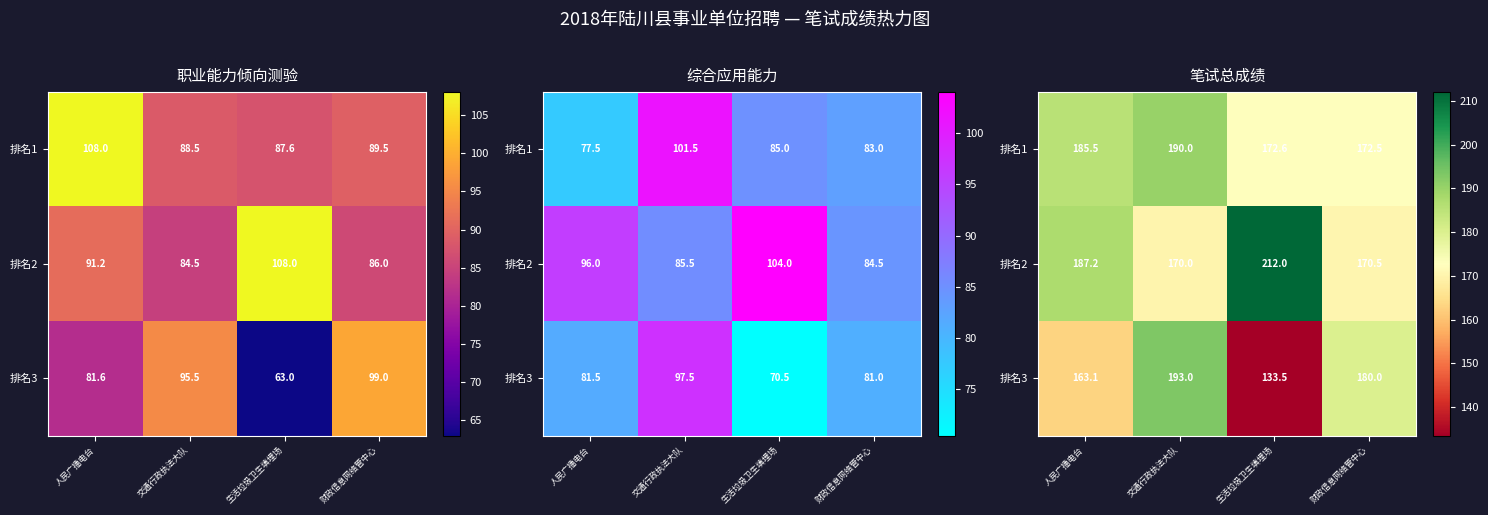

True or false: 排名1 has a value of 185.5 at 人民广播电台.

True